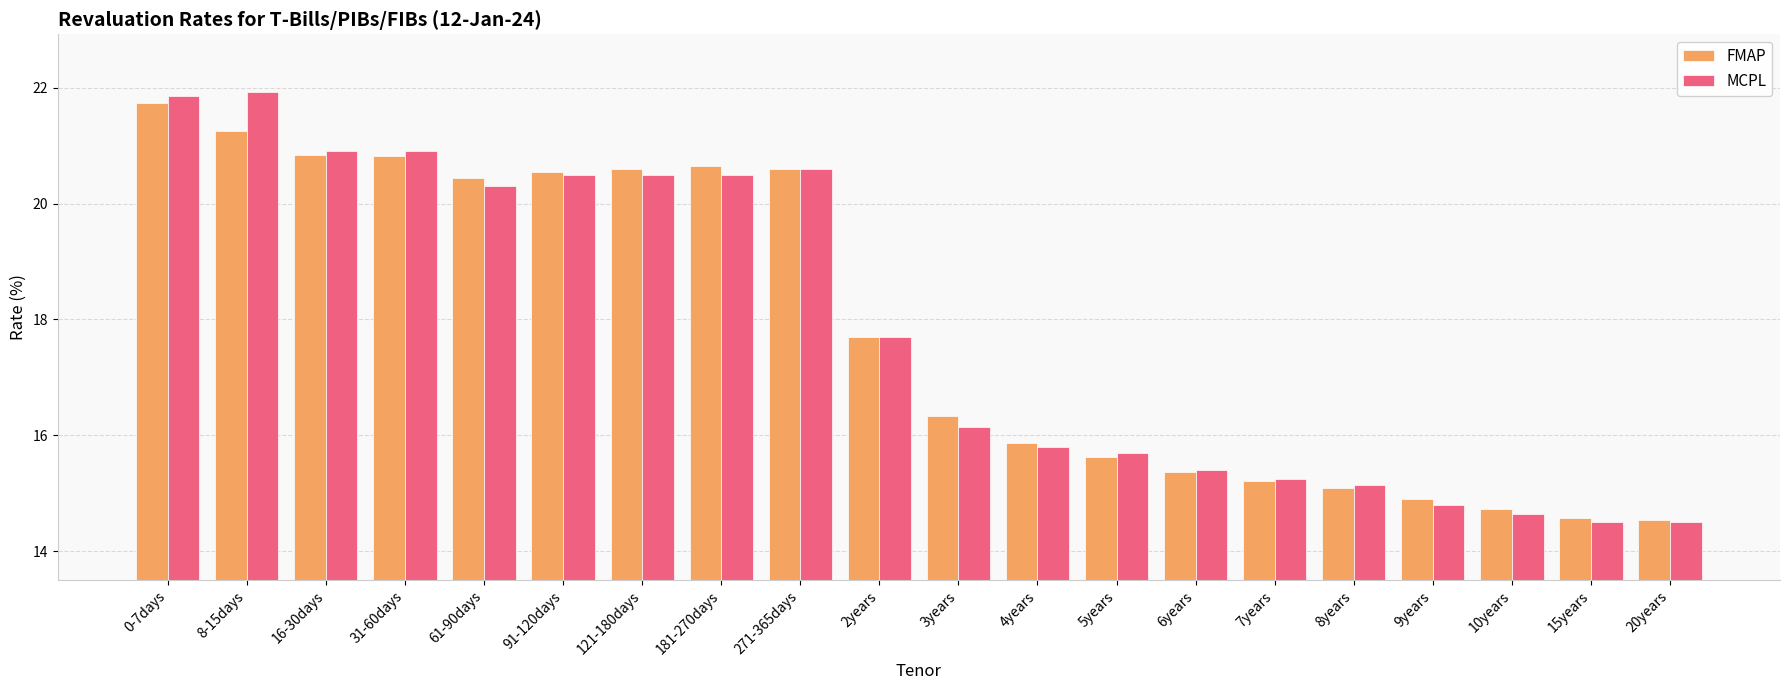

What is the total value across all series at 4years?

31.7